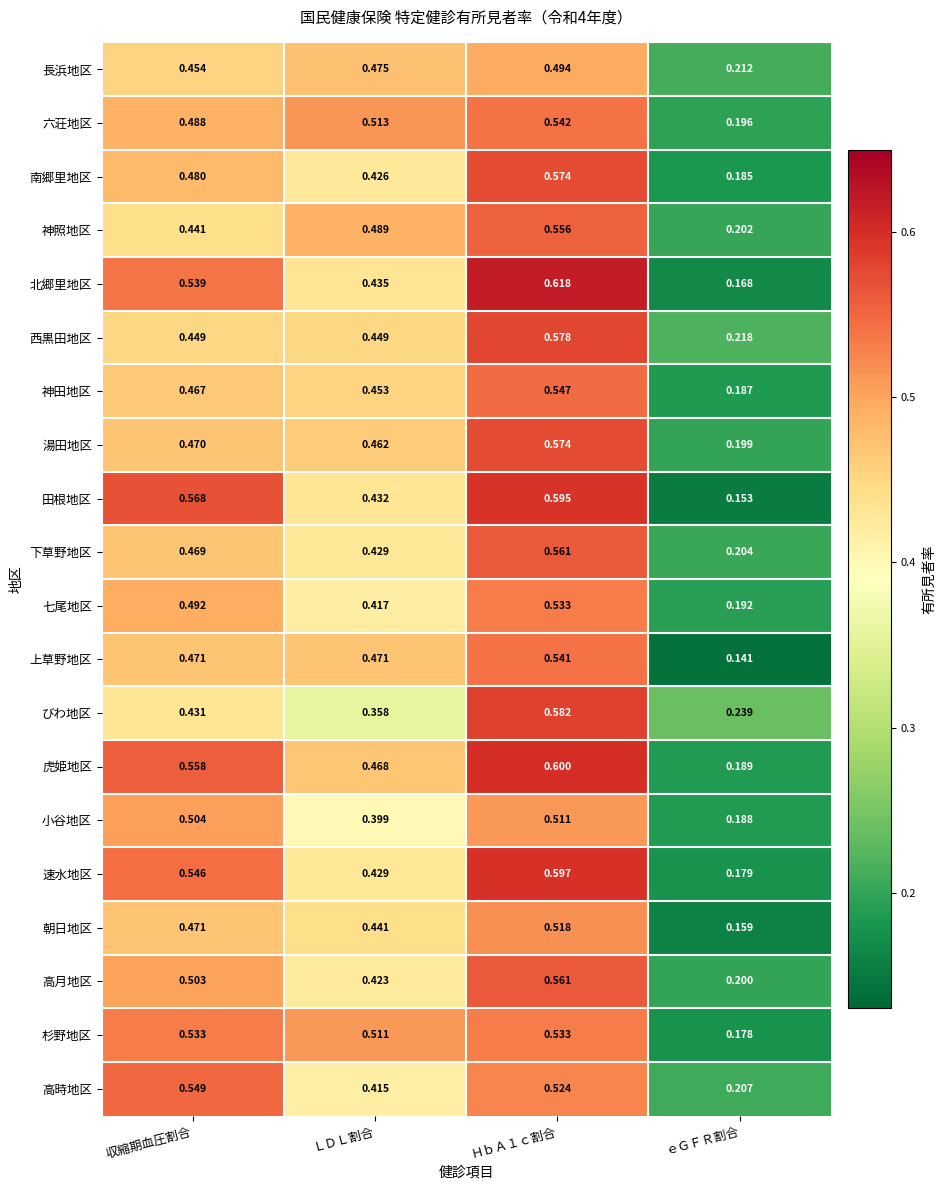

At which category does the chart reach its minimum across all series?

ｅＧＦＲ割合